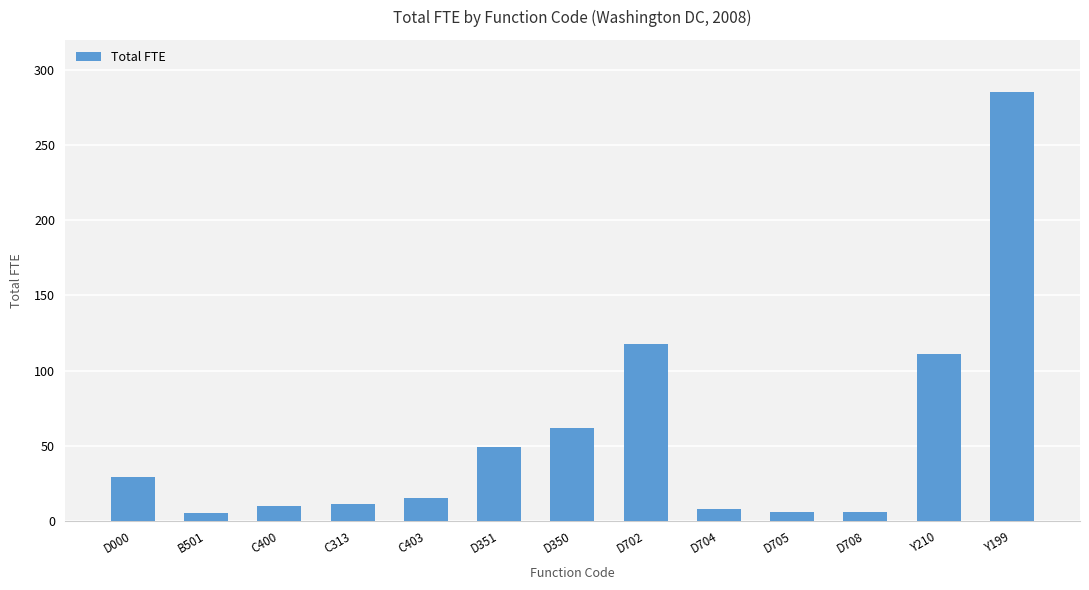

What is the sum of all values?

715